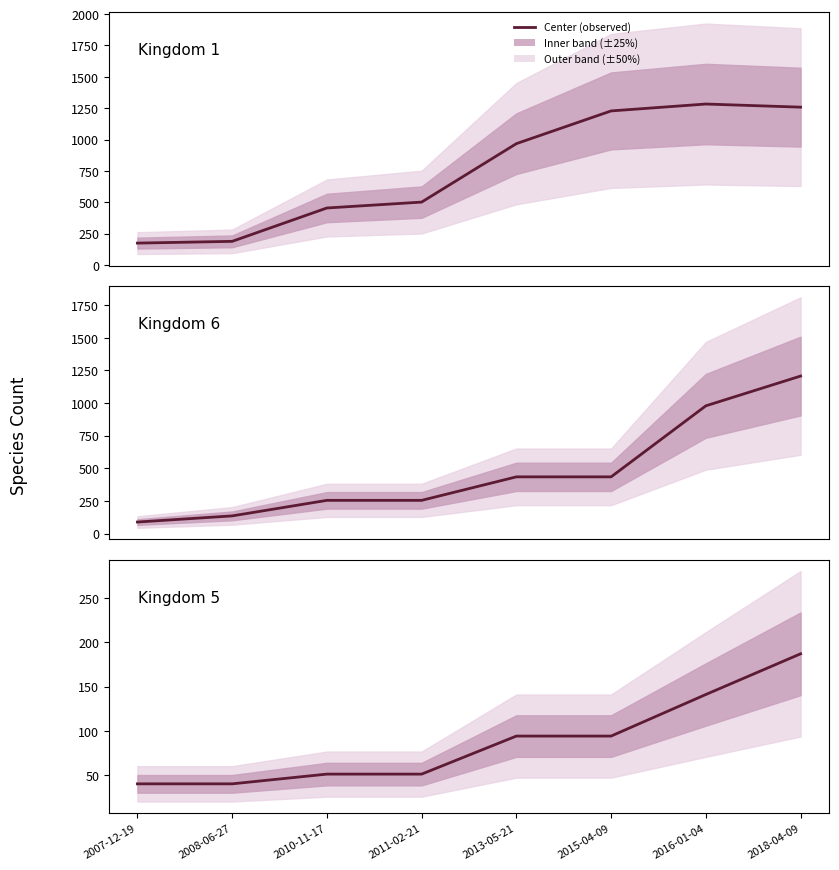

The value of Kingdom 1 at 2007-12-19 is 89. True or false?

False